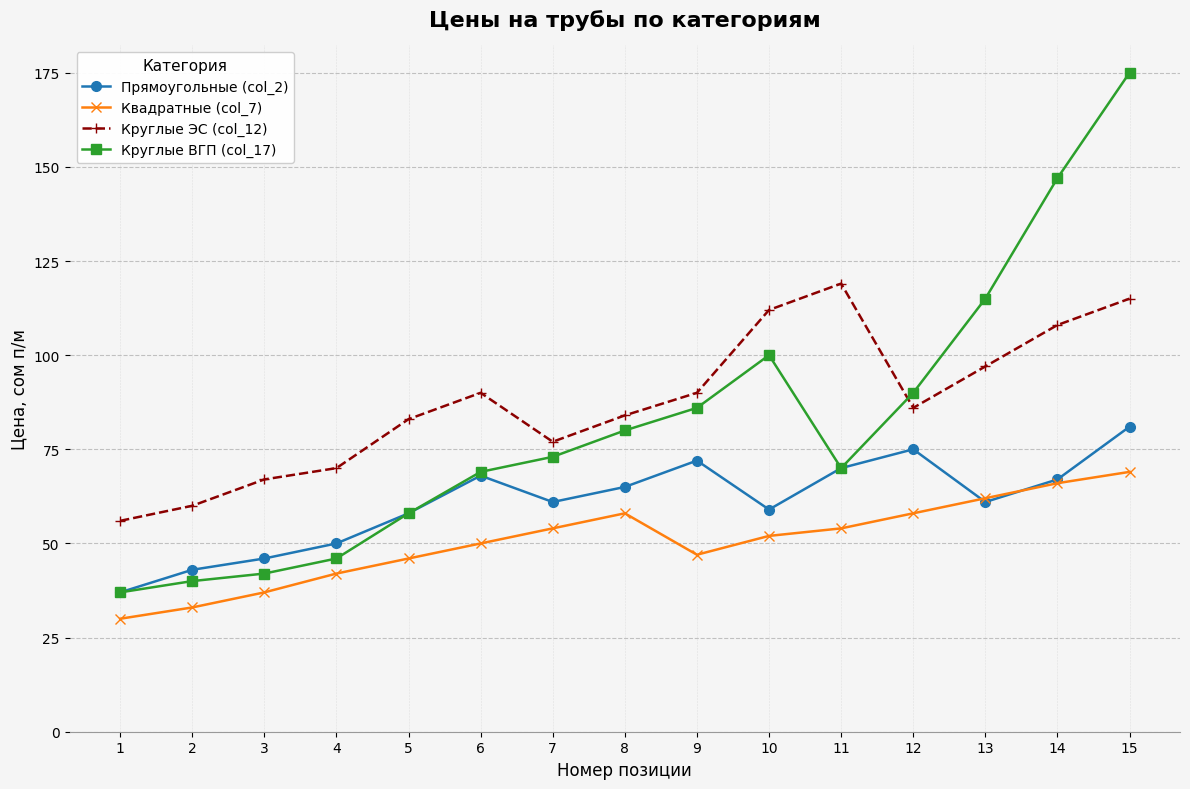

What is the sum of all Круглые ВГП (col_17) values?

1228